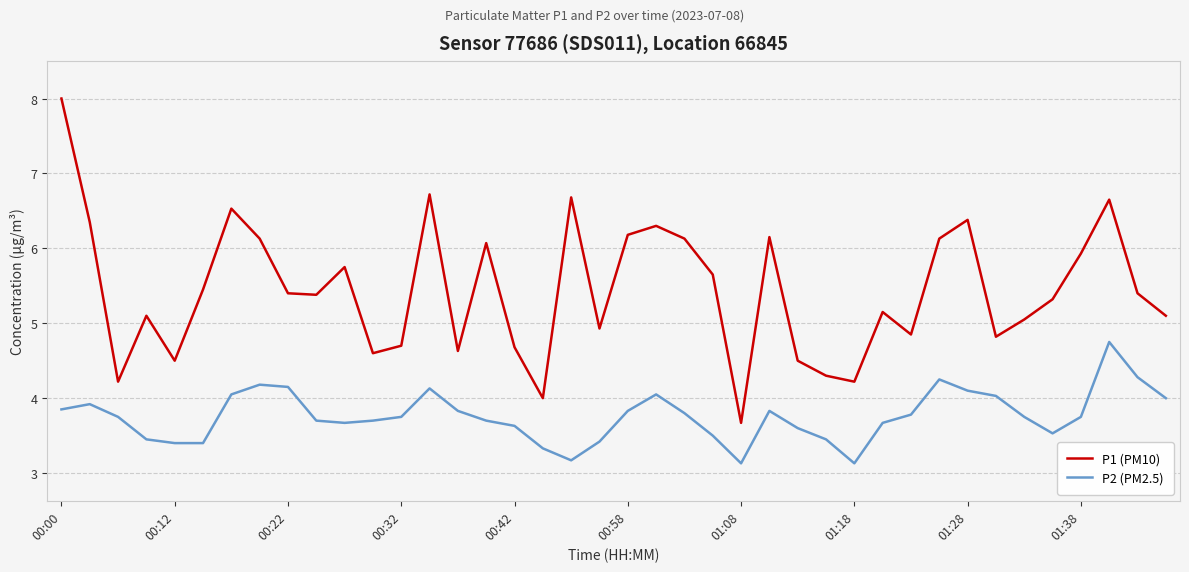

What is the maximum value for P2 (PM2.5)?

4.8